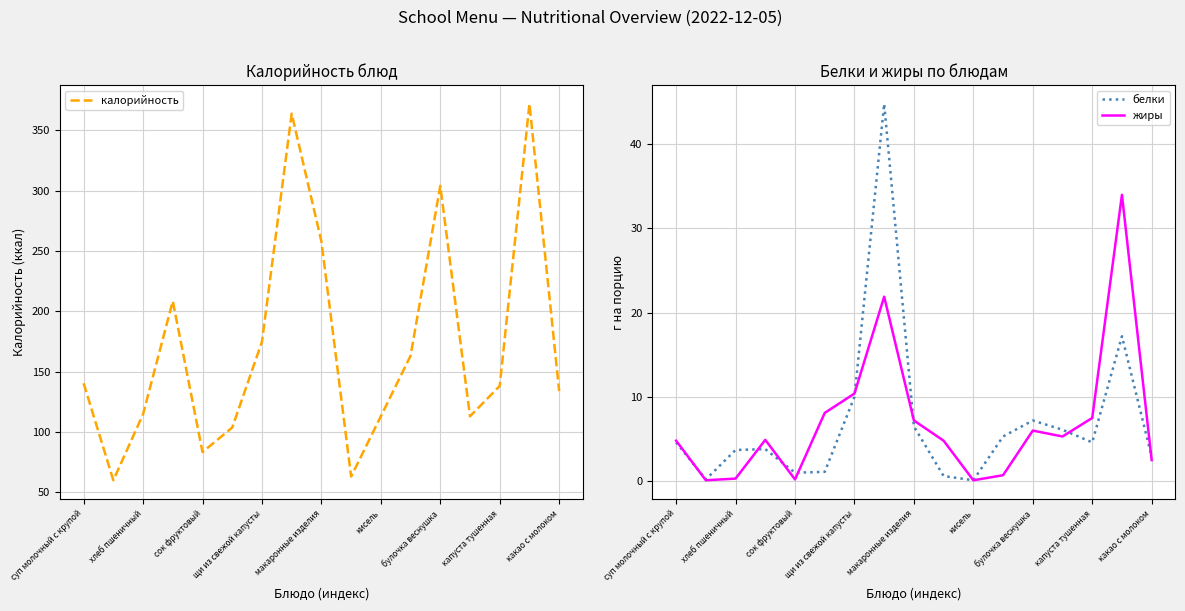

True or false: калорийность has a value of 114.8 at хлеб пшеничный.

True